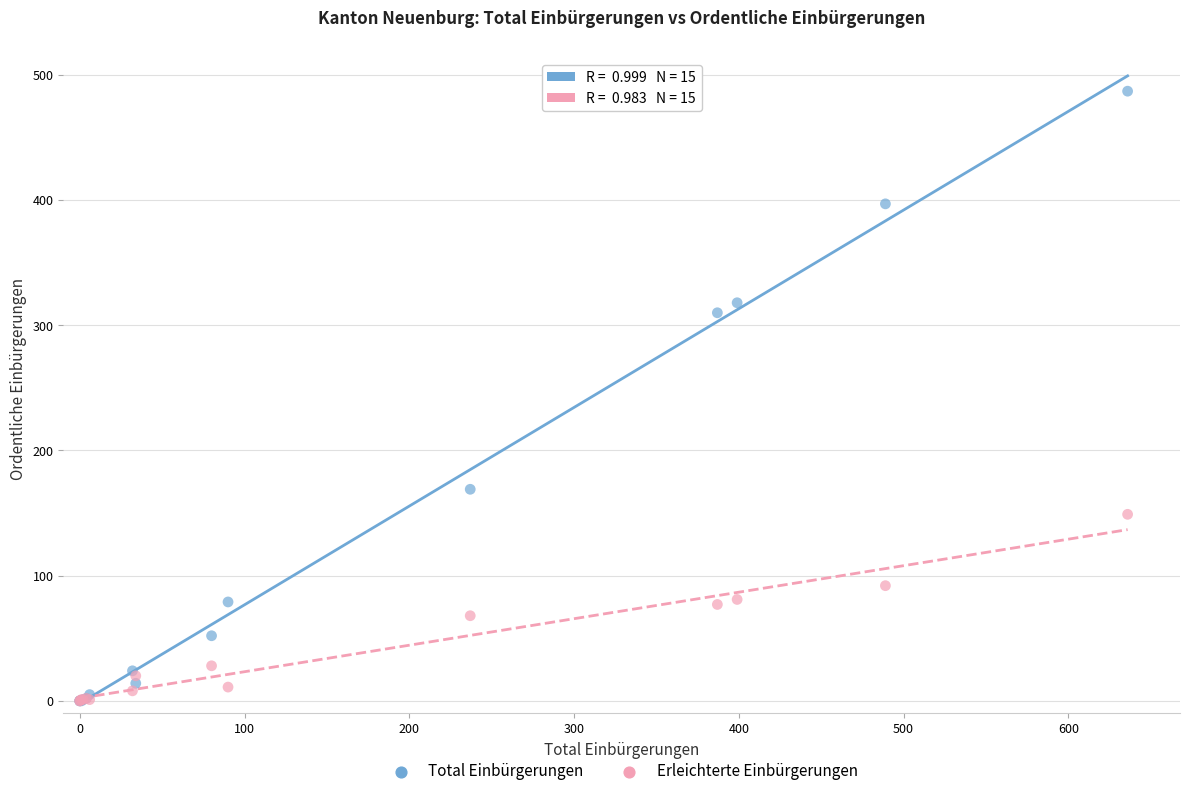

In the Total Einbürgerungen series, what Y value is closest to 243?

310